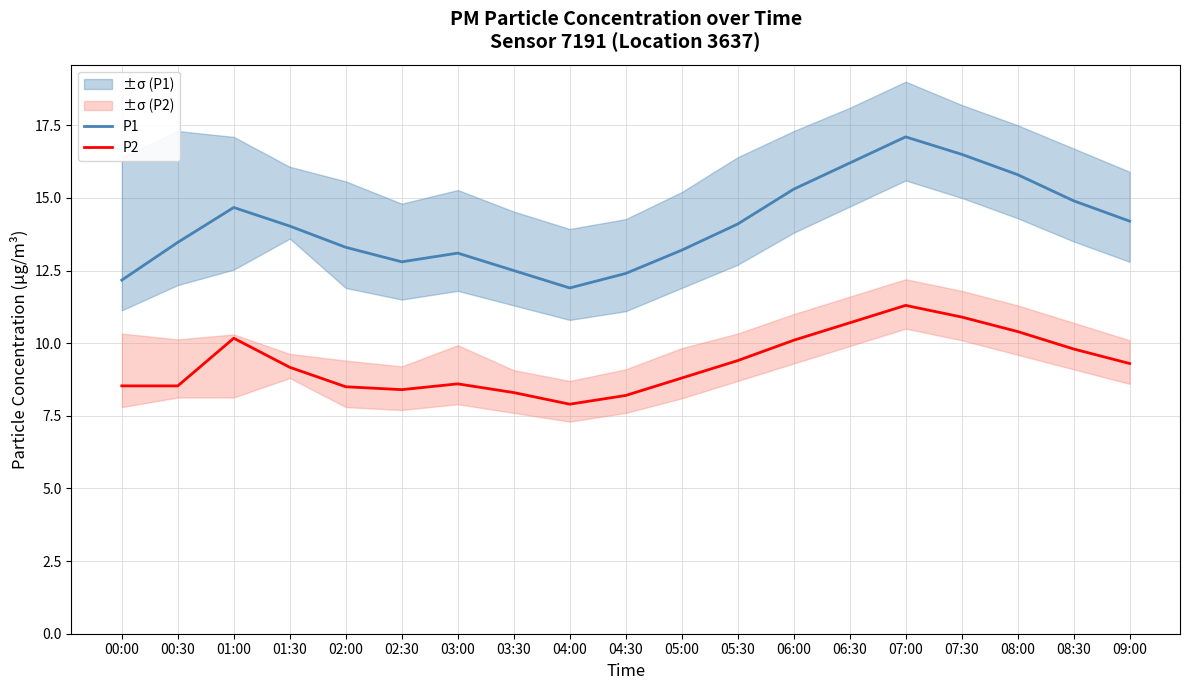

Read the P1 value at 02:30.

12.8